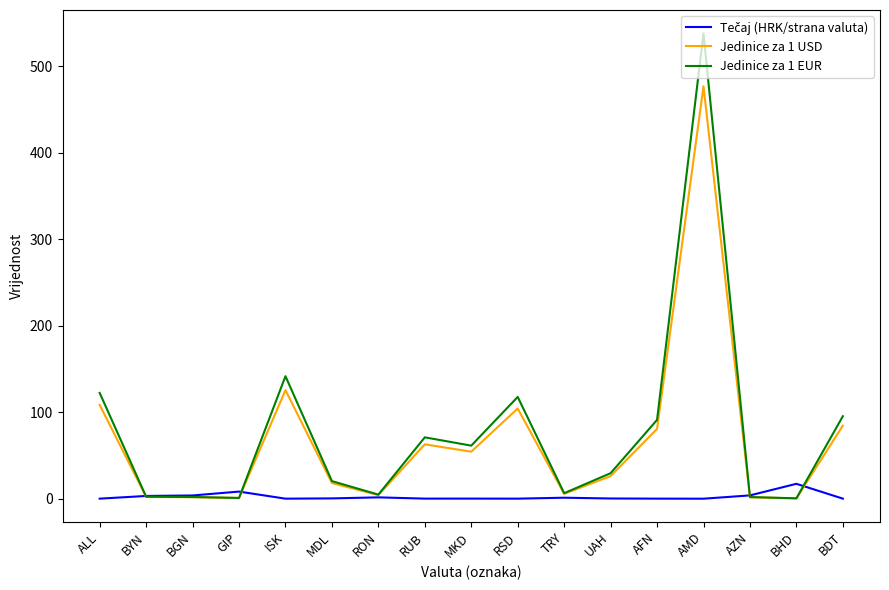

What is the maximum value for Jedinice za 1 USD?

477.0